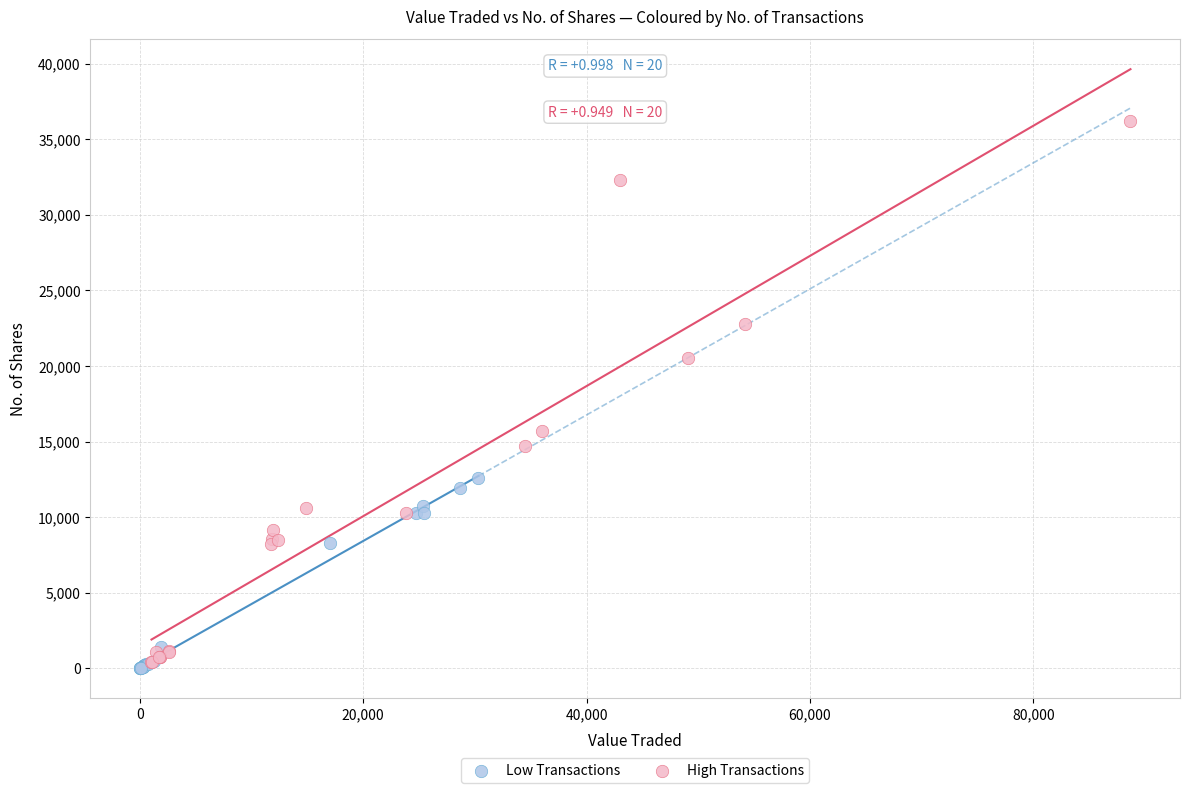

Which series has the largest Y range (max minus min)?

High Transactions